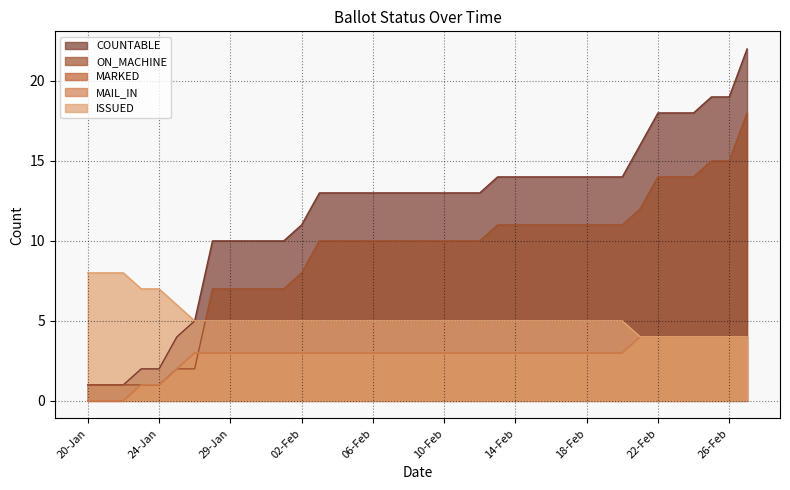

What is the label of the 36th point from the left?

25-Feb